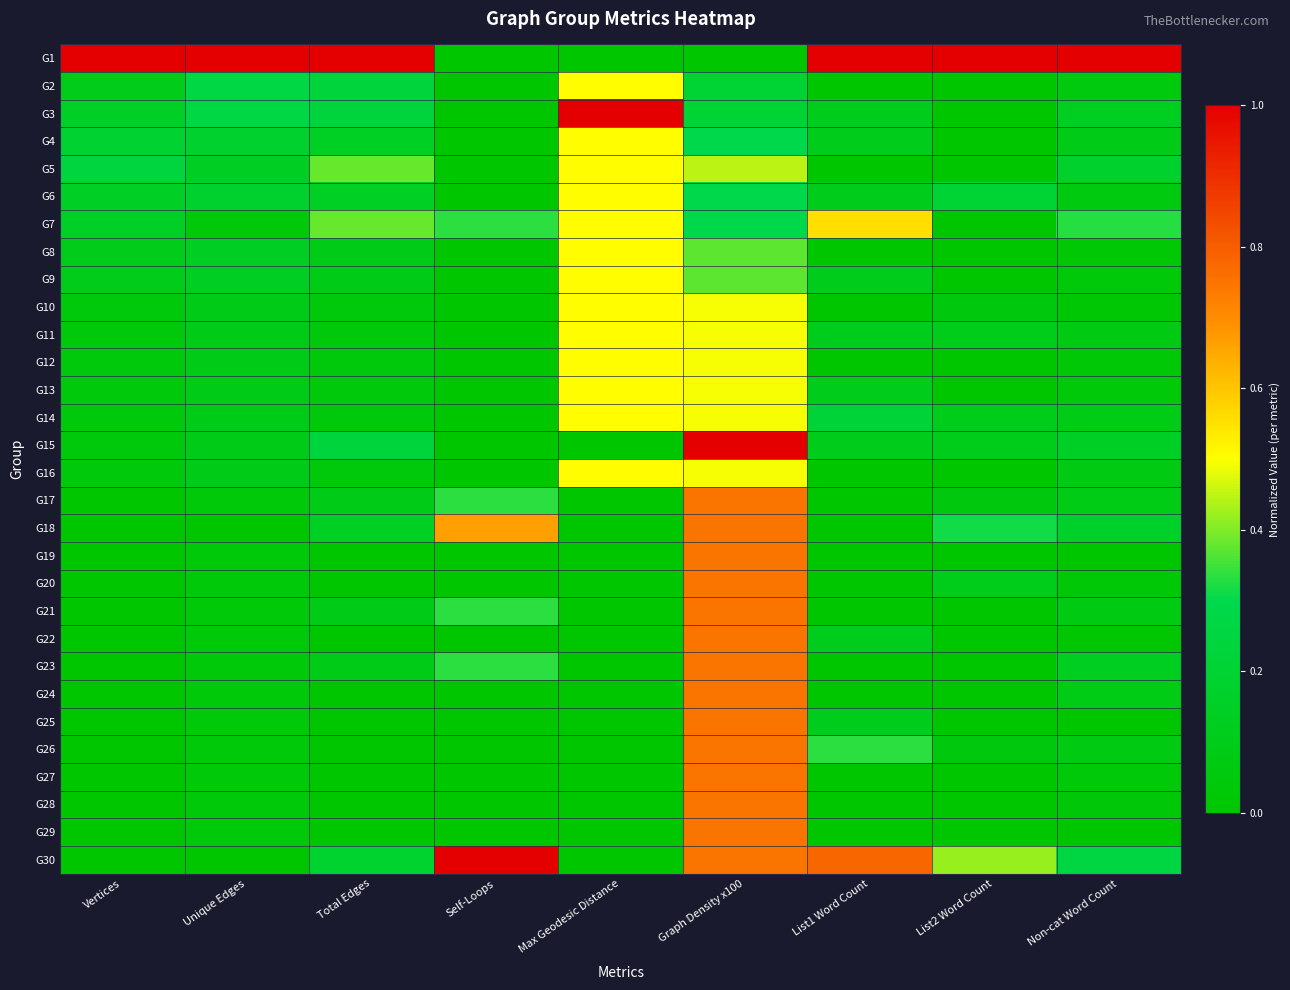

Which category has the lowest value across all series?

Self-Loops